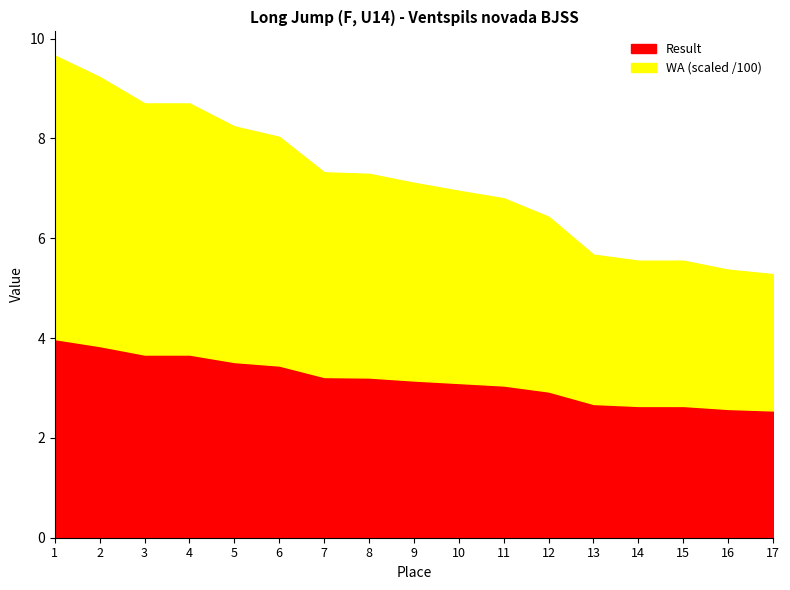

Which series has the largest range (max minus min)?

WA